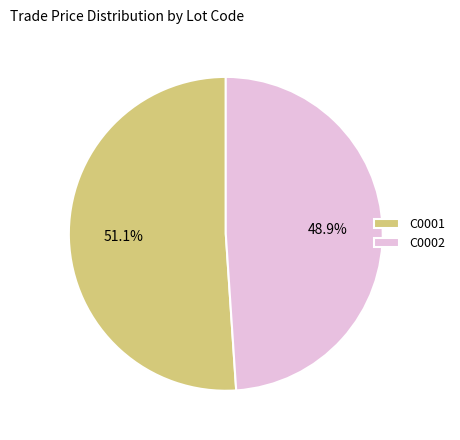

To the nearest percent, what portion does C0001 represent?

51%